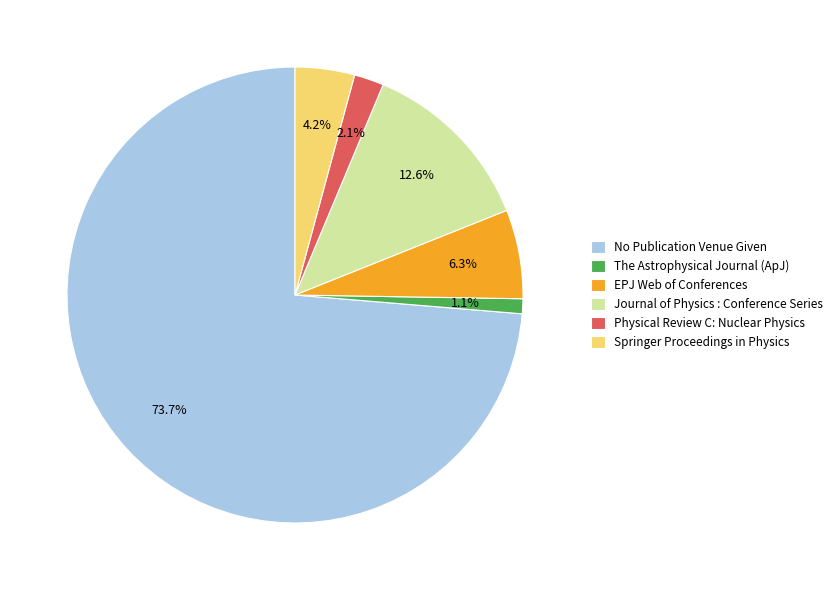

Do No Publication Venue Given and EPJ Web of Conferences together represent more than half of the pie?

Yes